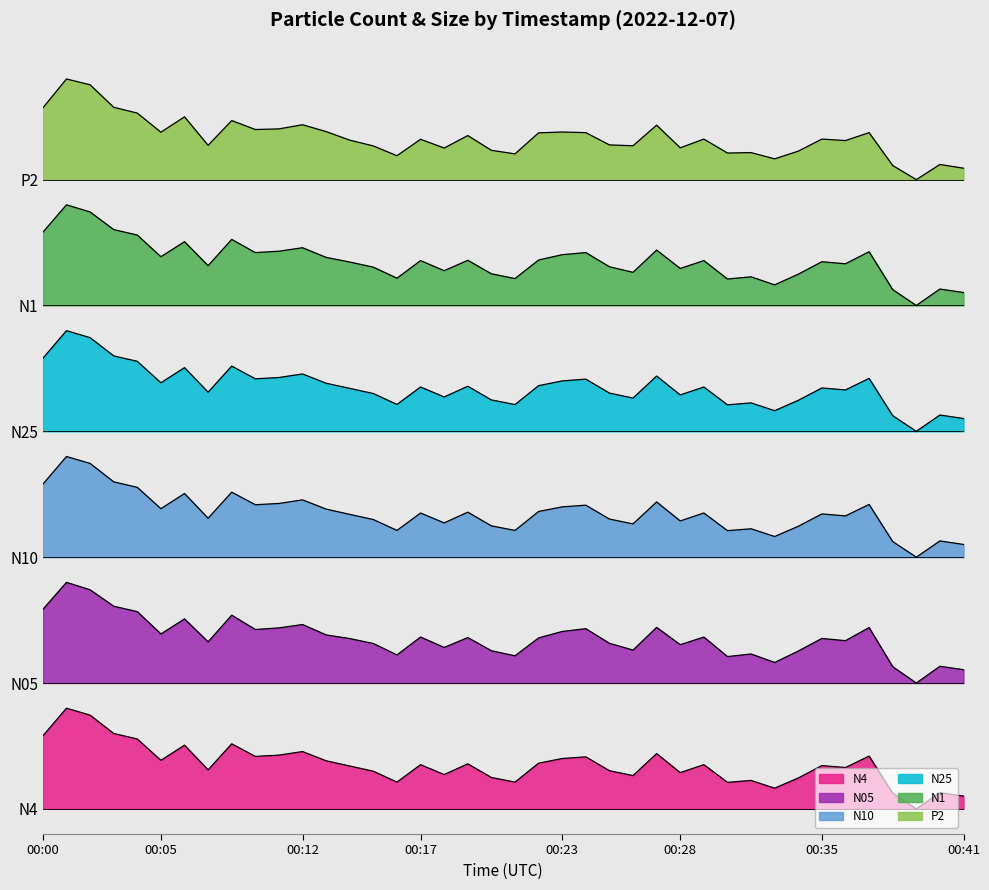

Rank the categories by P2 value from highest to lowest.

00:01, 00:02, 00:03, 00:00, 00:04, 00:06, 00:08, 00:12, 00:27, 00:11, 00:09, 00:13, 00:23, 00:05, 00:24, 00:37, 00:22, 00:19, 00:30, 00:35, 00:17, 00:14, 00:36, 00:25, 00:07, 00:26, 00:15, 00:28, 00:18, 00:20, 00:34, 00:32, 00:31, 00:21, 00:16, 00:33, 00:40, 00:38, 00:41, 00:39